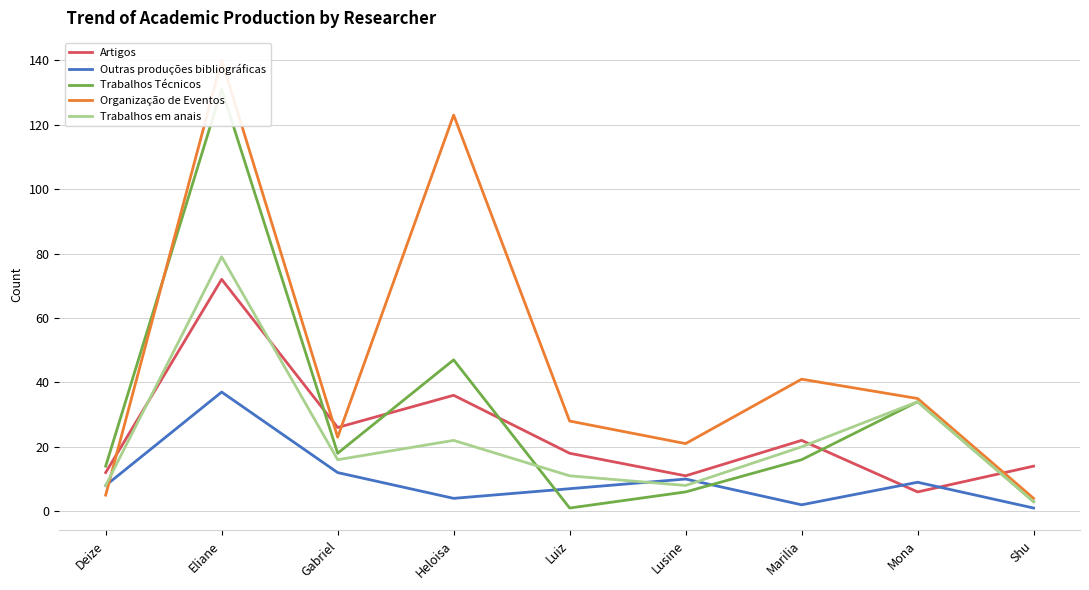

What is the maximum value for Trabalhos Técnicos?

131